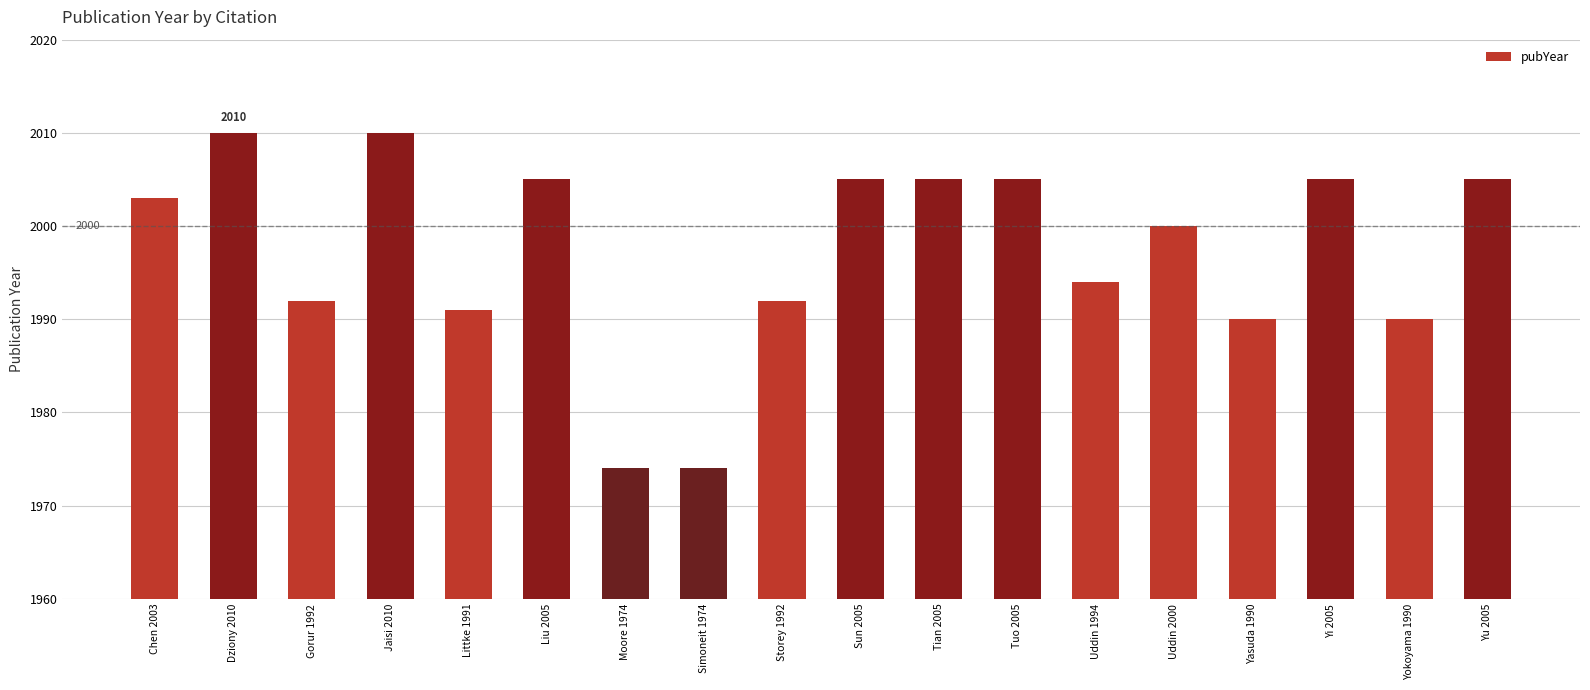

Does the chart contain stacked bars?

No